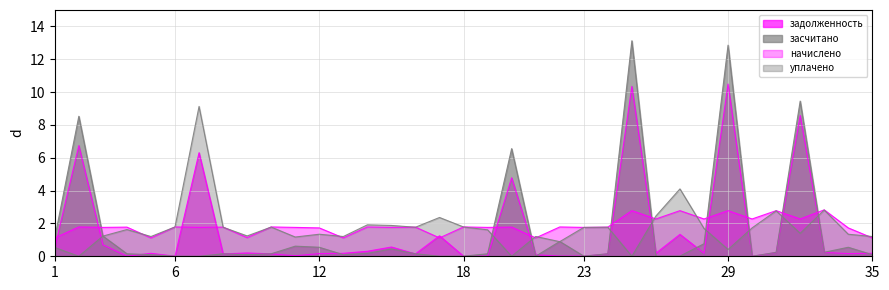

How many positive values does the засчитано series have?

33